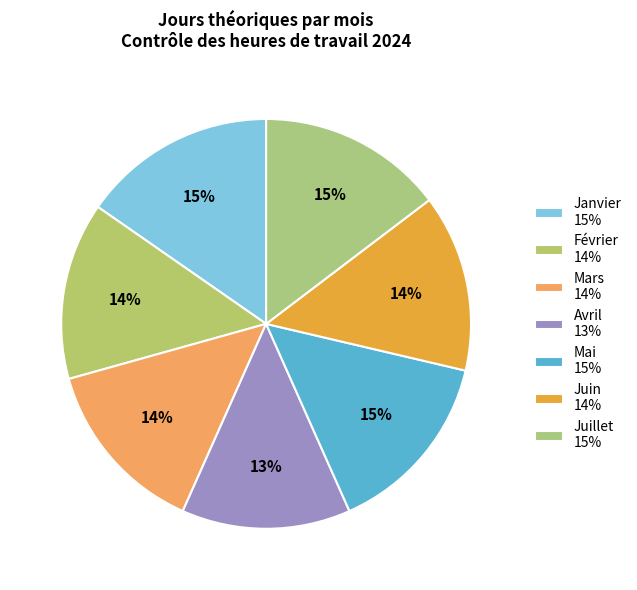

How many segments does this pie chart have?

7